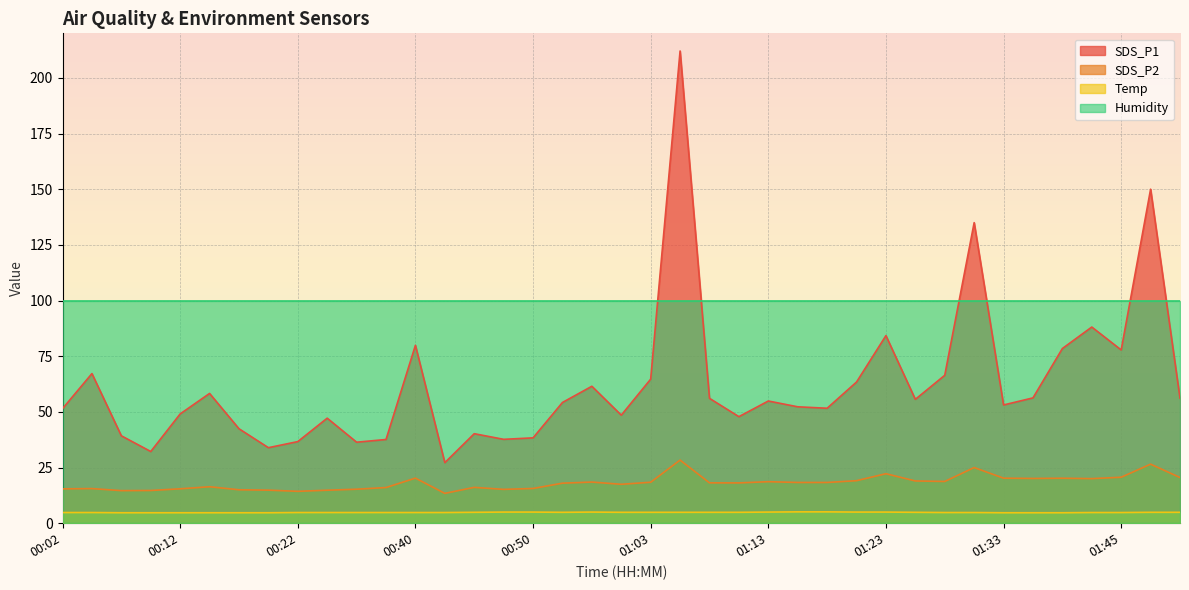

How many data points does each series have?

39